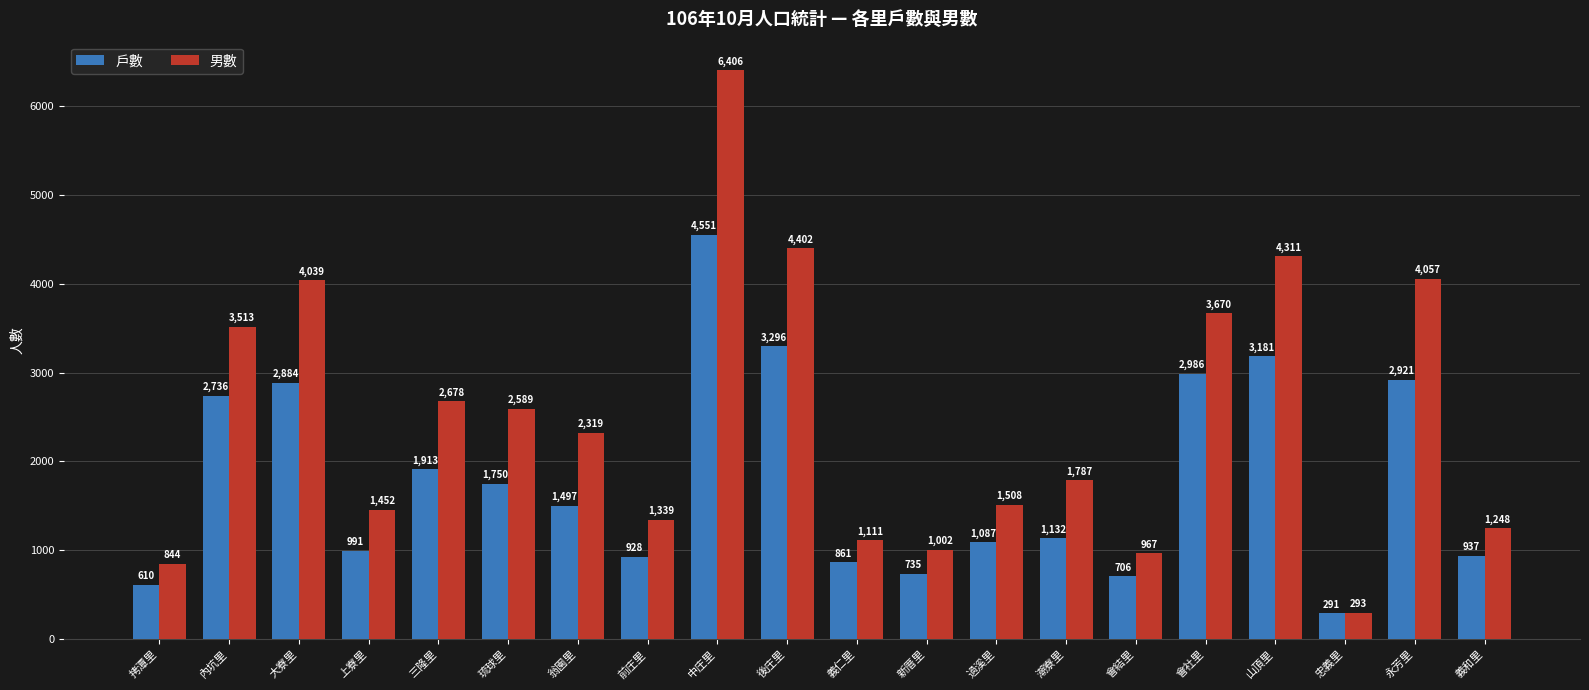

Rank the series at 三隆里 from lowest to highest value.

戶數, 男數